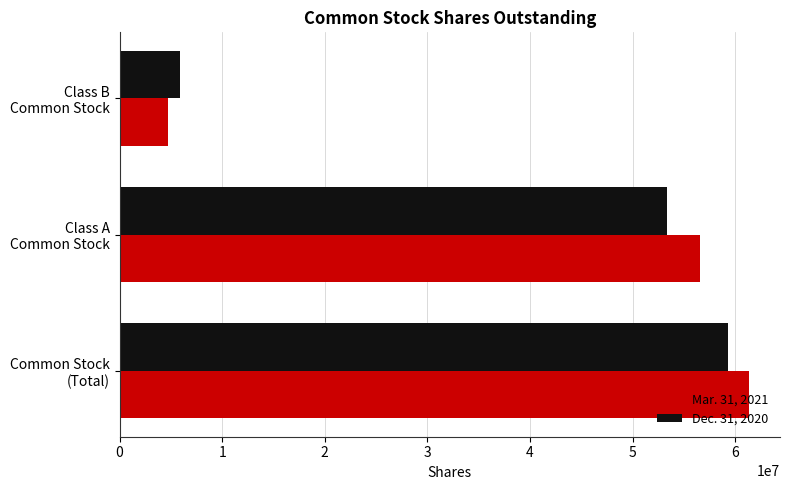

Which series has the largest range (max minus min)?

Mar. 31, 2021